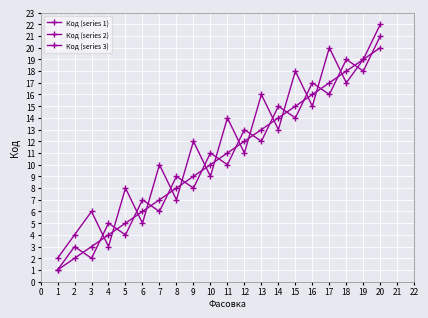

How many values in the Код (series 2) series are below 12?

10